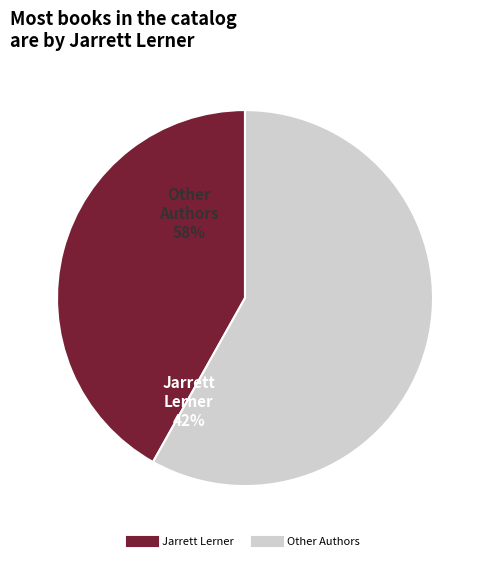

Is there any slice that represents more than half of the pie?

Yes